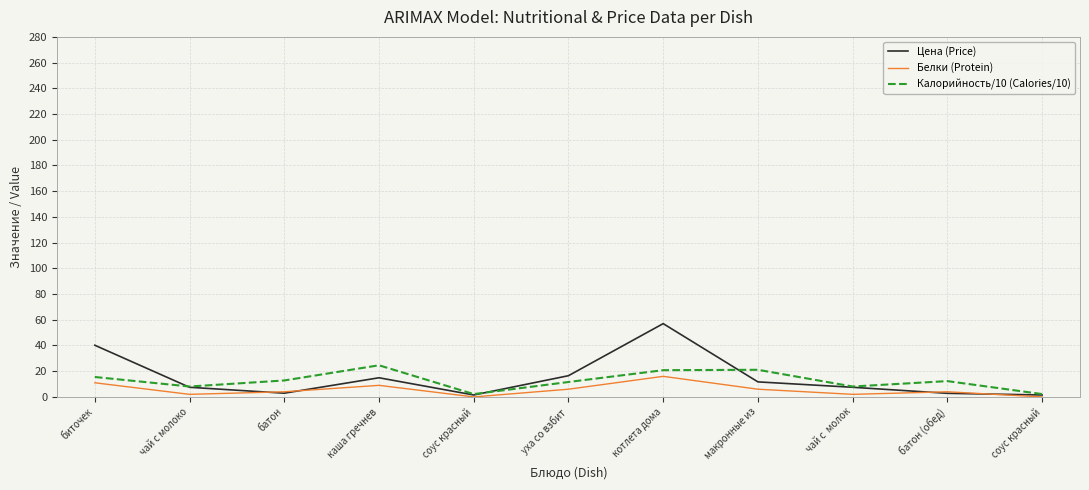

How many intersections are there between Цена (Price) and Калорийность/10 (Calories/10)?

3